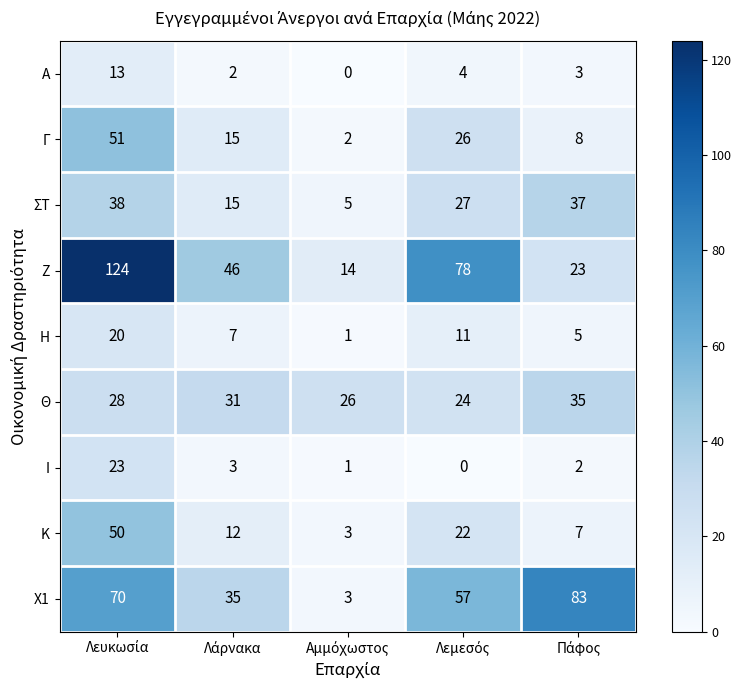

Count the Θ values in the range 26 to 31.

3